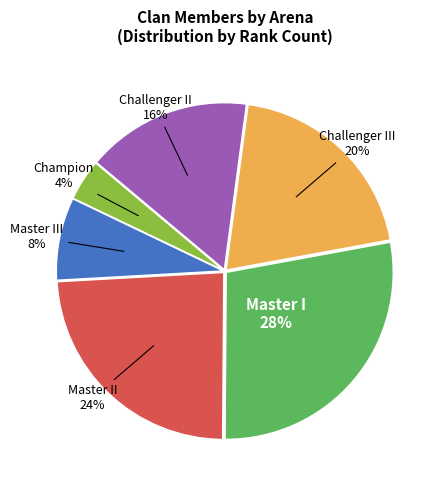

How many slices are in this pie chart?

6